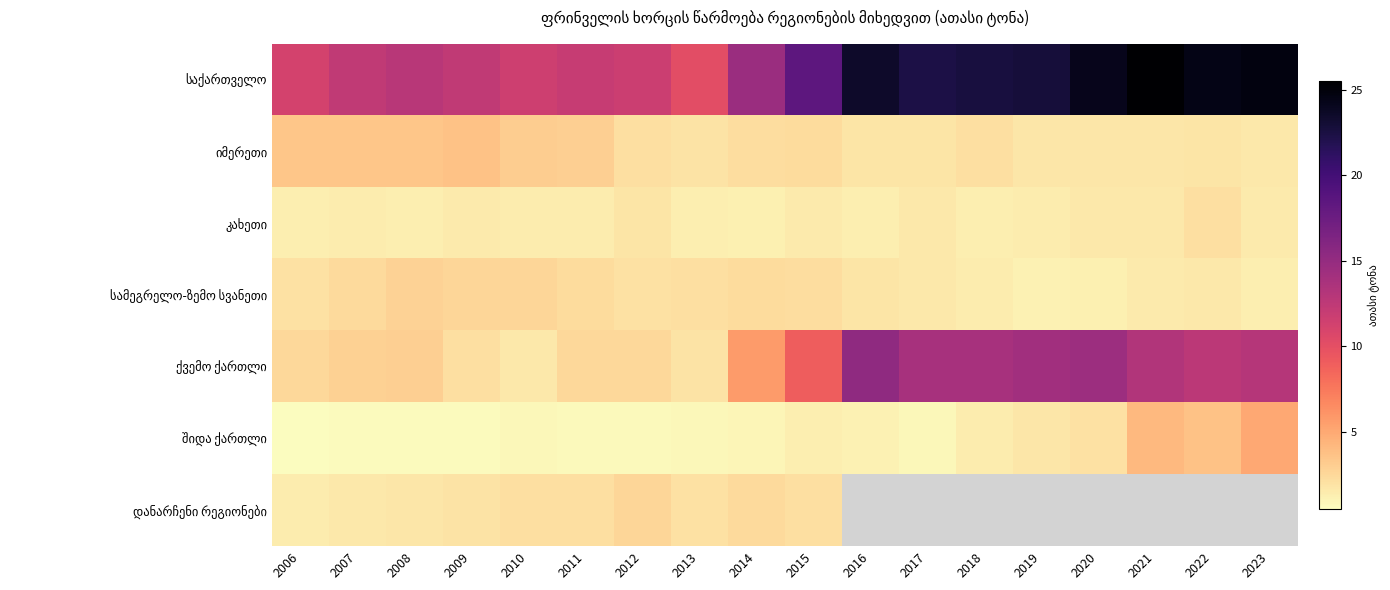

What is the total value across all series at 2006?

22.4